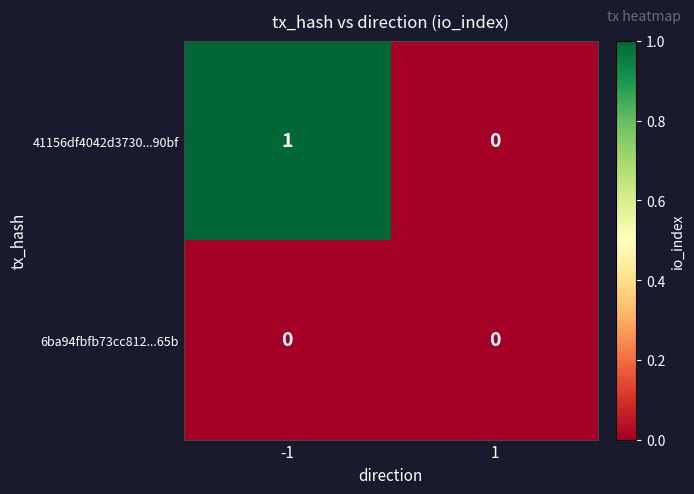

How many categories are shown in the chart?

2